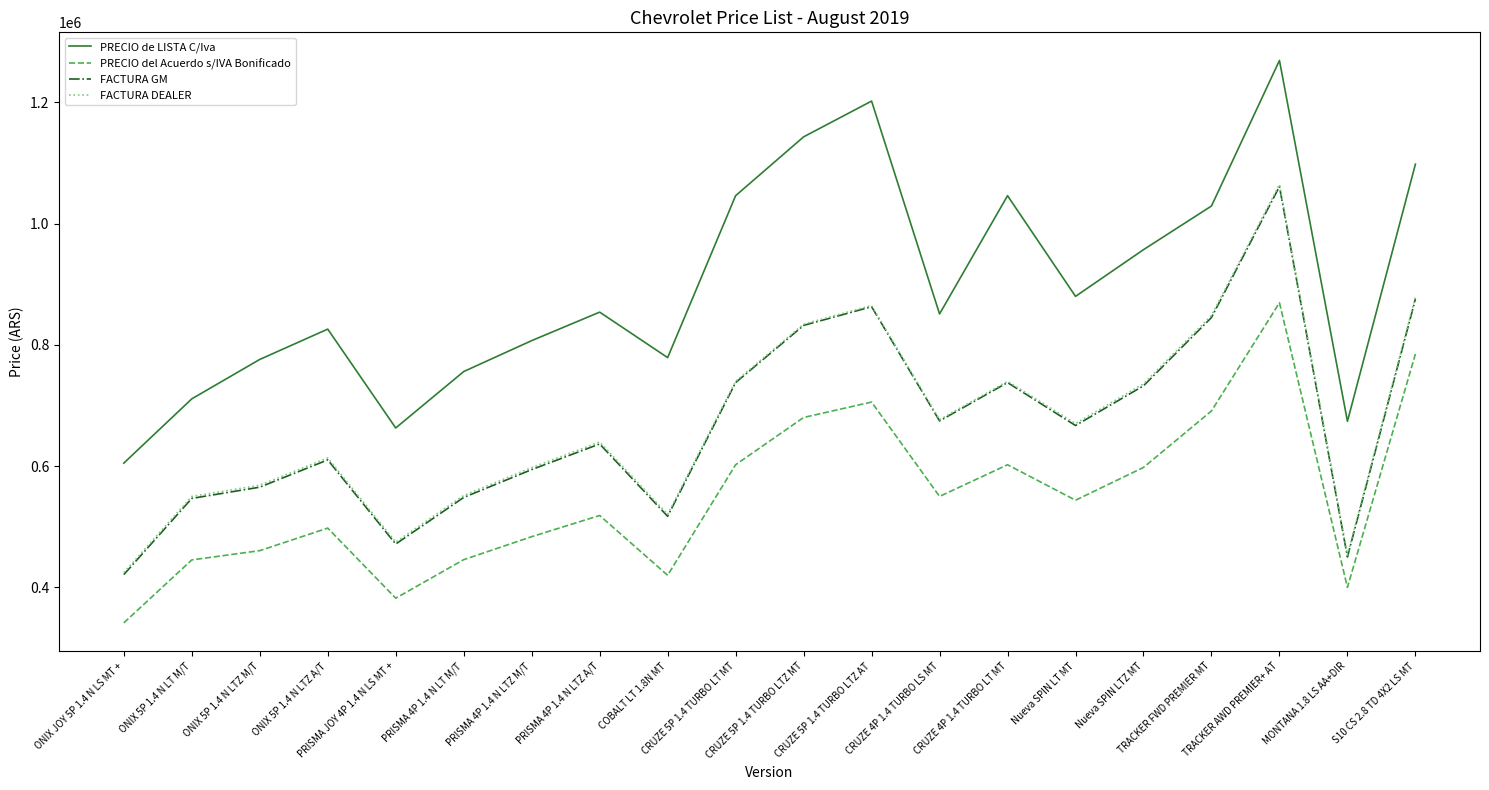

True or false: PRECIO del Acuerdo s/IVA Bonificado and FACTURA GM intersect in this chart.

False